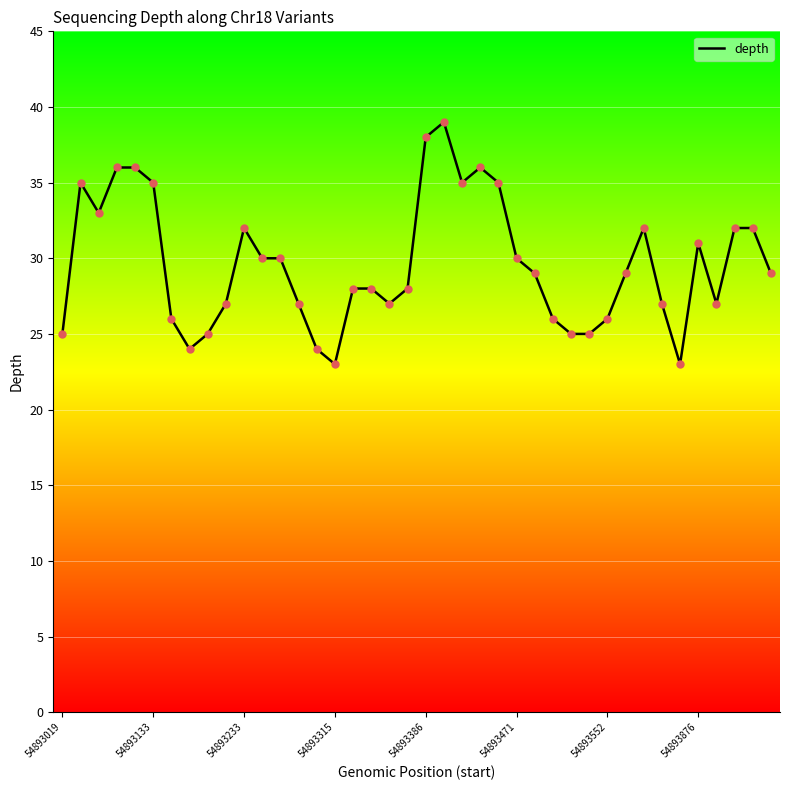

What is the maximum value shown in the chart?

39